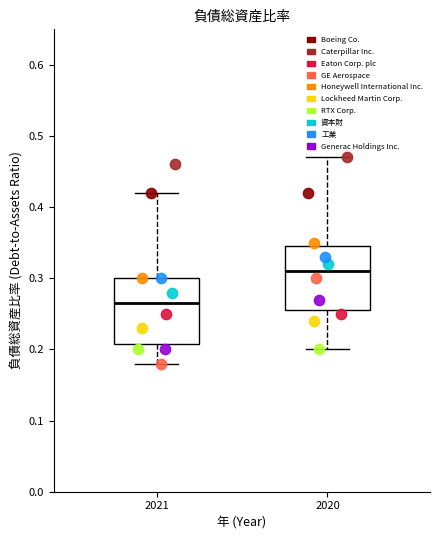

Where is the lower edge of the box at x = 2020 on the y-axis? The values are not printed on the chart, so give them approximately, as read against the axis.

0.26